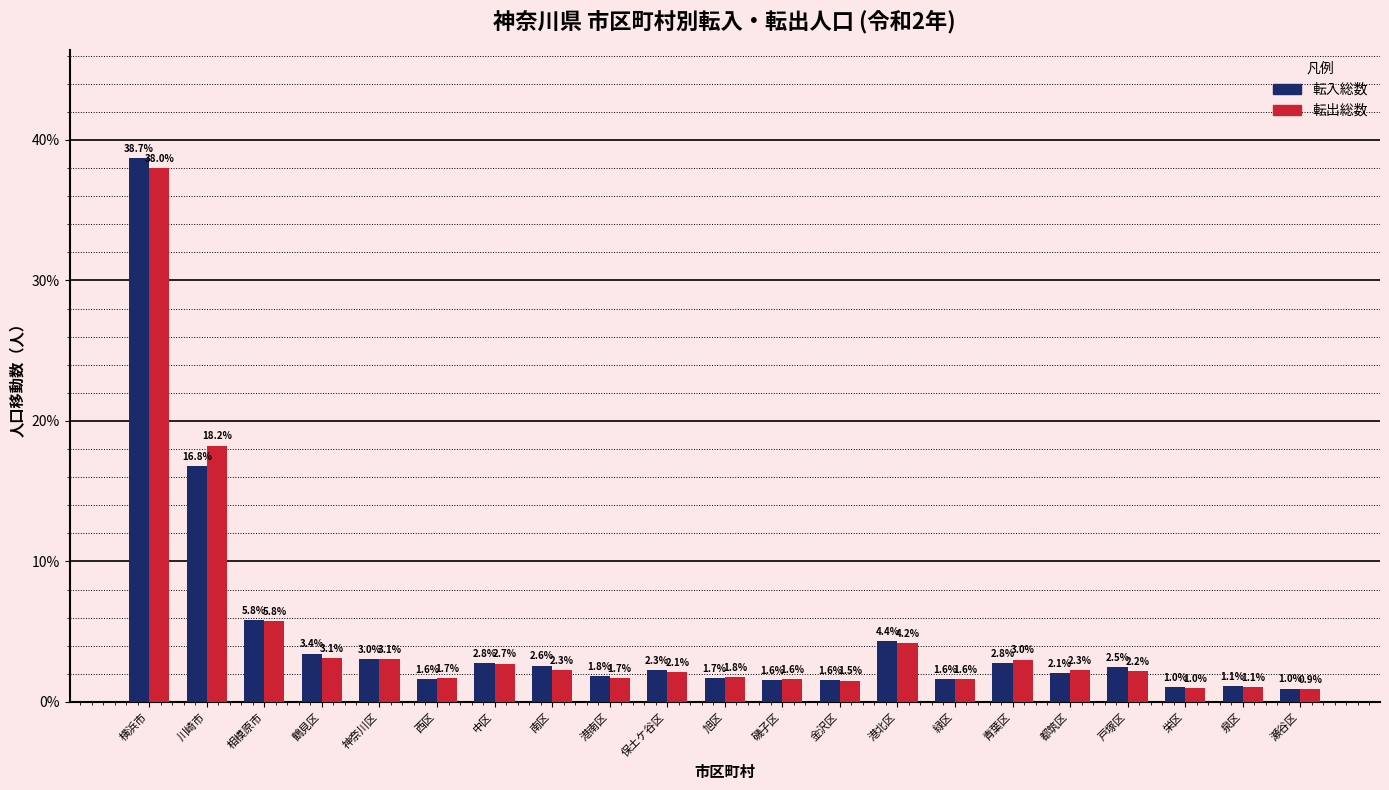

Reading left to right, list all the values displayed in this chart.

転入総数: 38.7	16.8	5.8	3.4	3.0	1.6	2.8	2.6	1.8	2.3	1.7	1.6	1.6	4.4	1.6	2.8	2.1	2.5	1.0	1.1	1.0
転出総数: 38.0	18.2	5.8	3.1	3.1	1.7	2.7	2.3	1.7	2.1	1.8	1.6	1.5	4.2	1.6	3.0	2.3	2.2	1.0	1.1	0.9